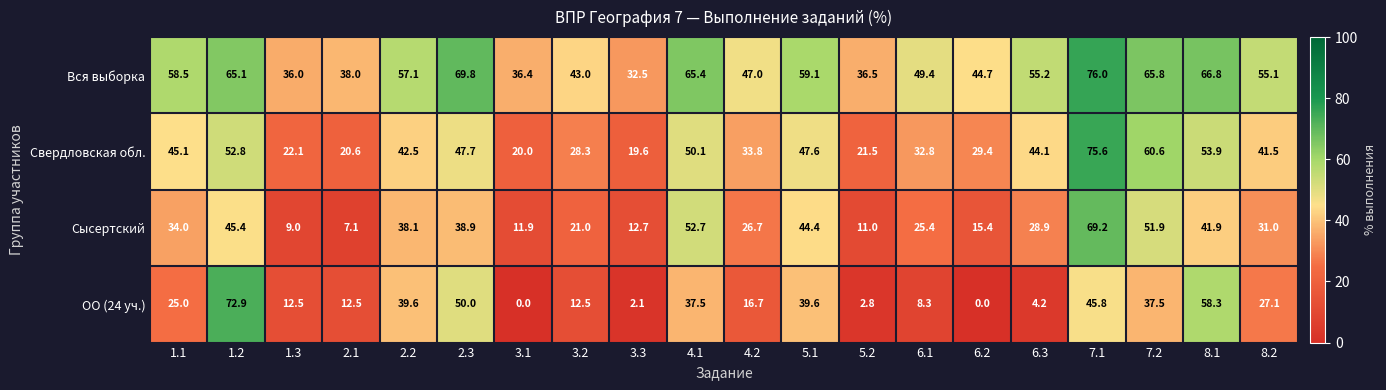

Which series has the largest total across all categories?

Вся выборка